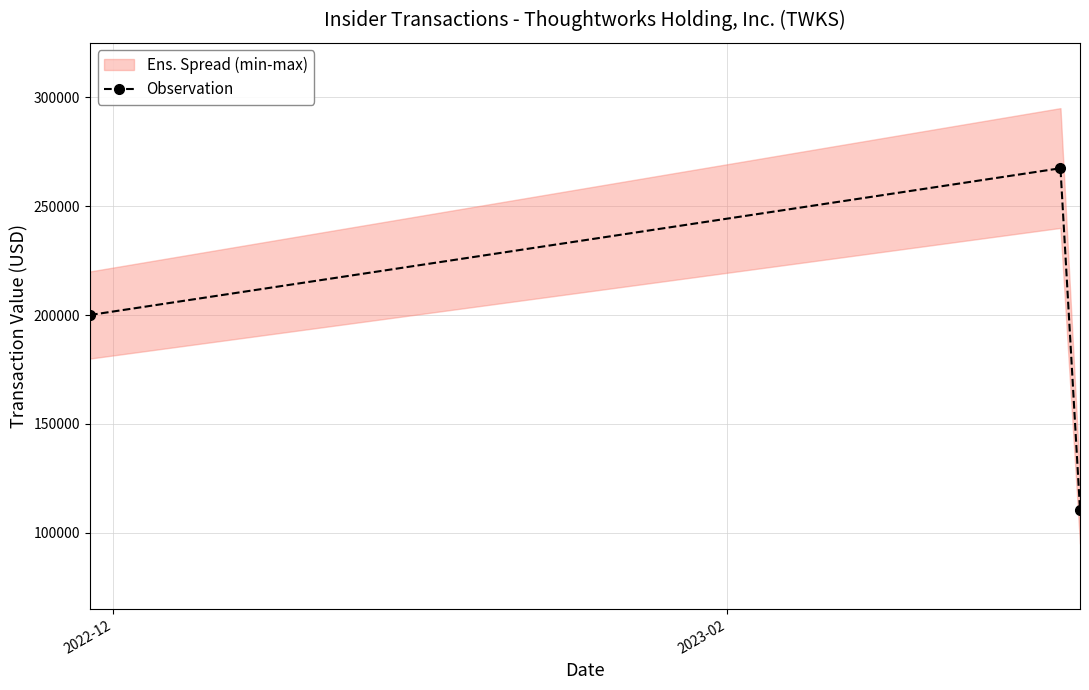

How many values in the Observation series are below 200000?

1